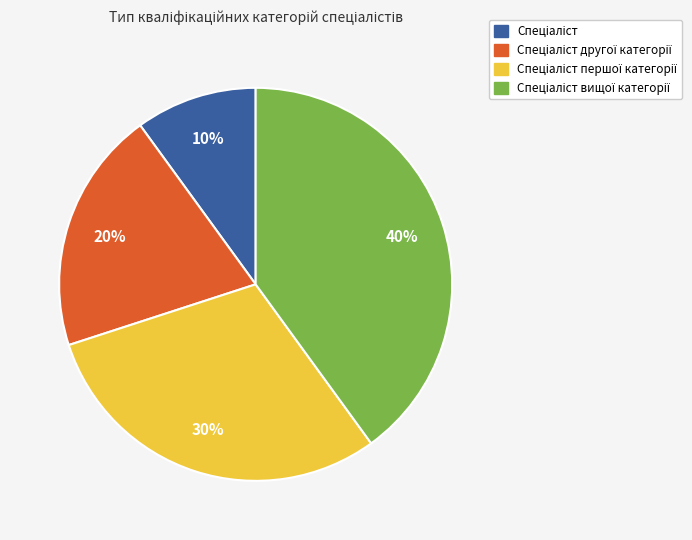

Is there any slice that represents more than half of the pie?

No